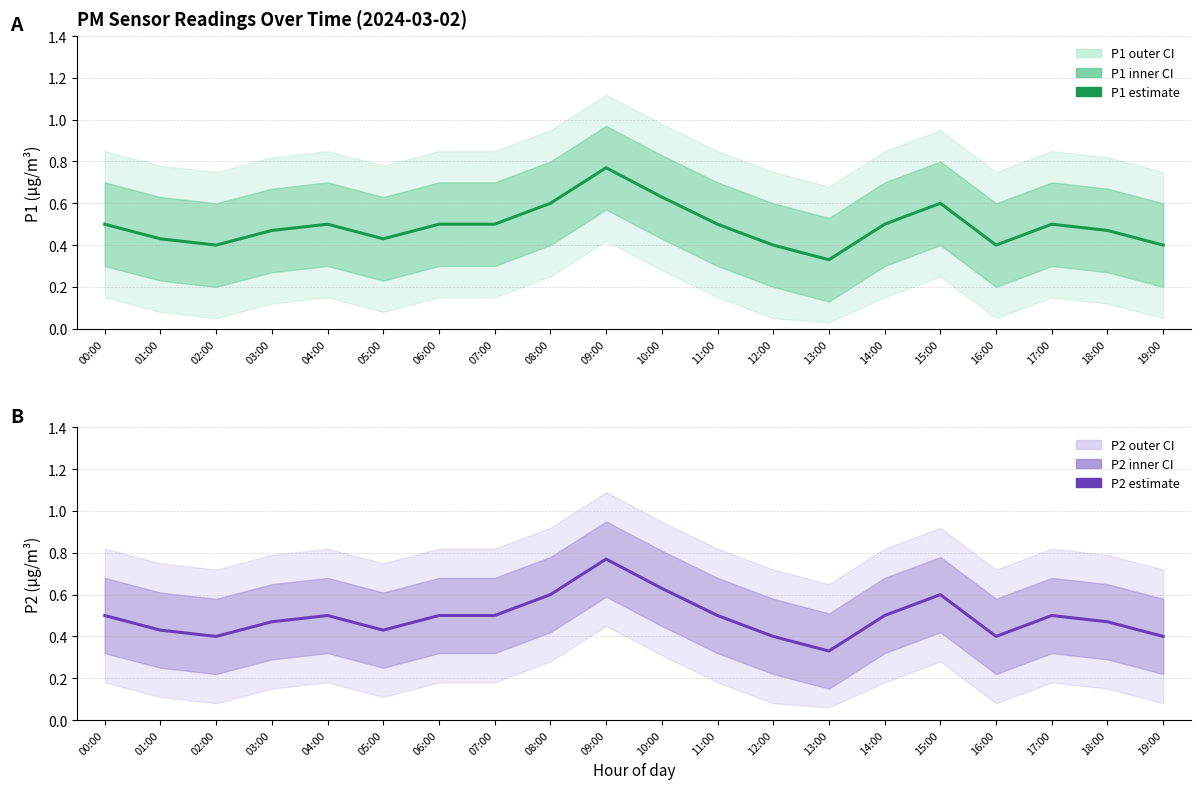

True or false: P1 and P2 cross at least once.

False